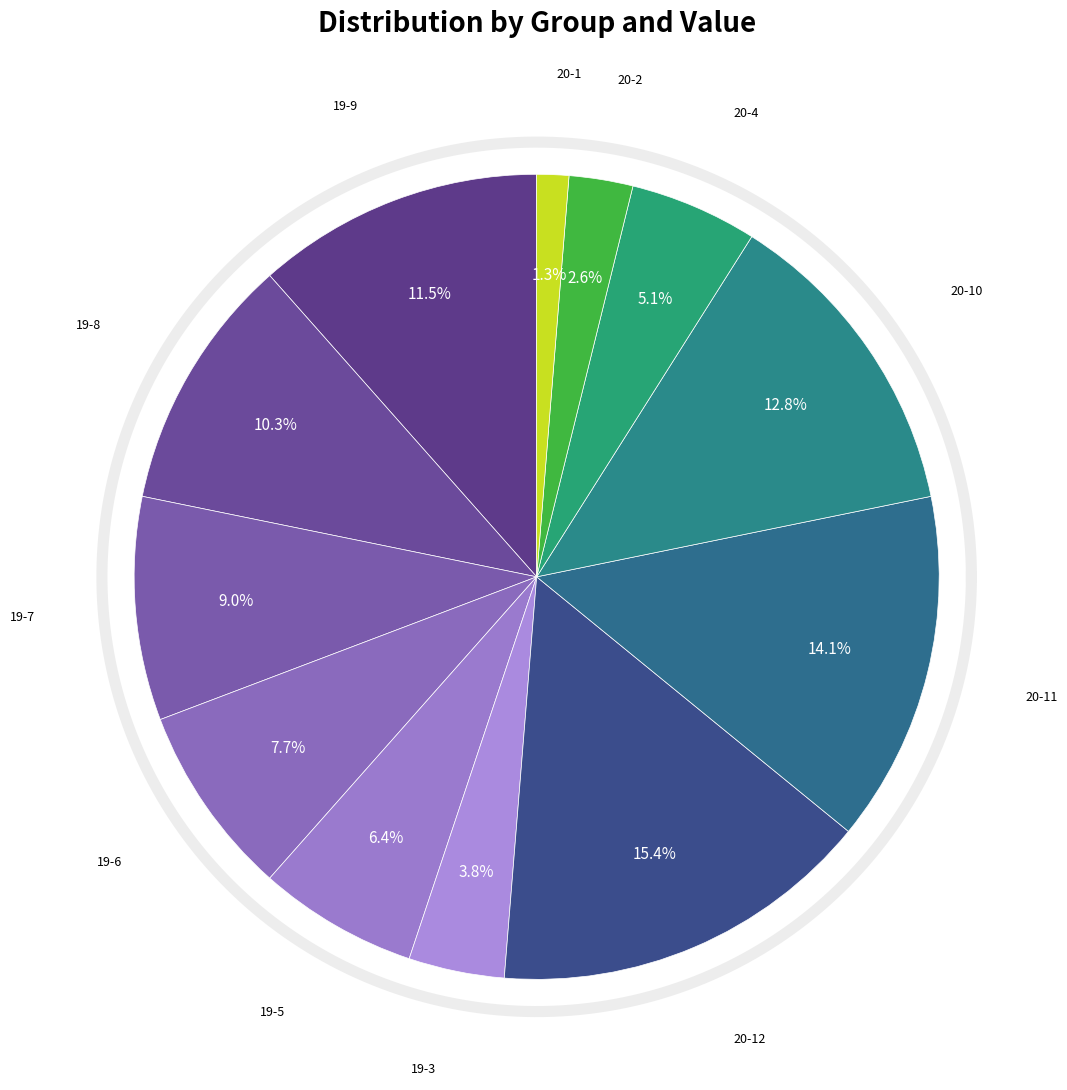

How much of the chart is everything except 20-4?

94.9%